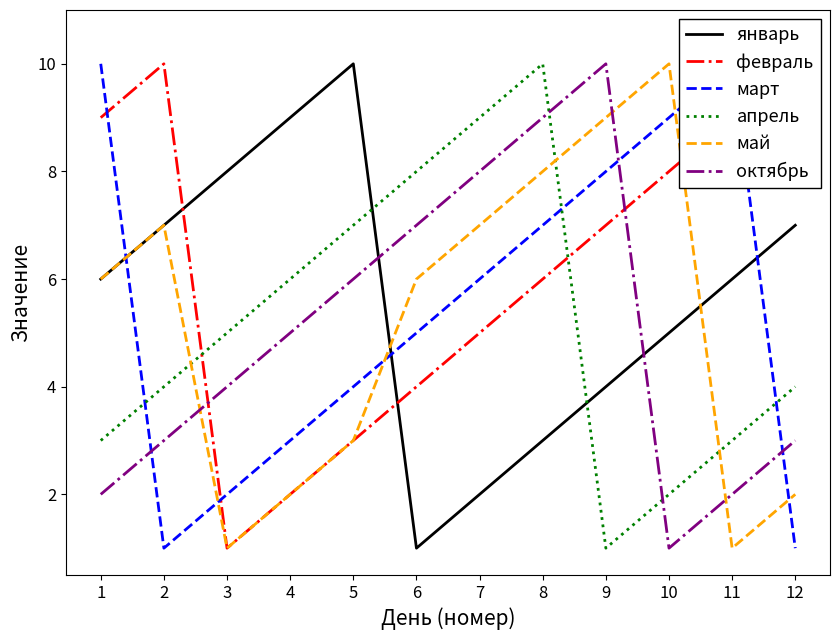

What is the spread (max minus min) of values at 5?

7